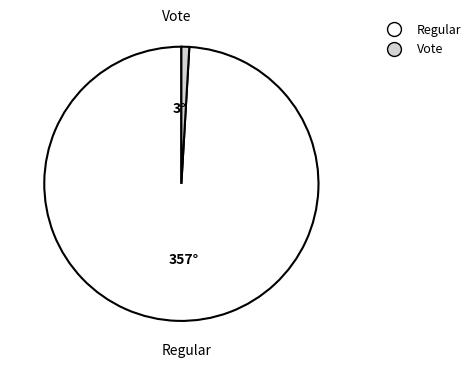

Do Regular and Vote together represent more than half of the pie?

Yes